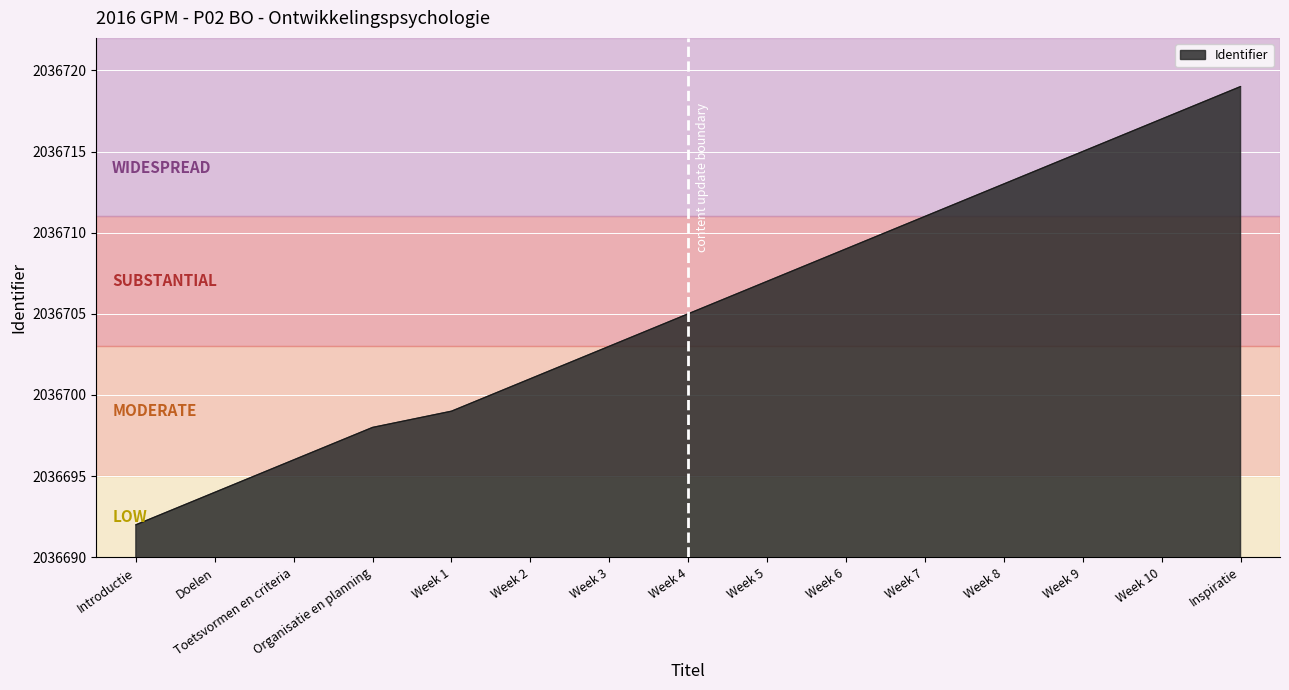

What is the greatest value displayed?

2036719